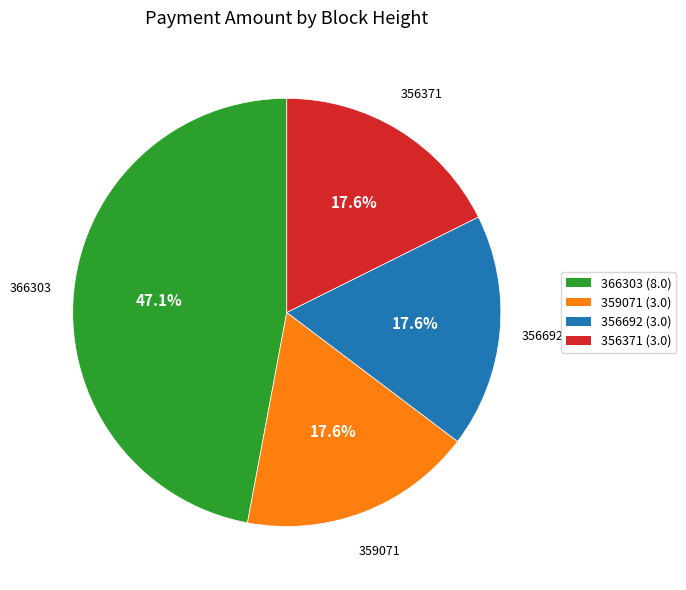

What is the largest slice in the pie chart?

366303